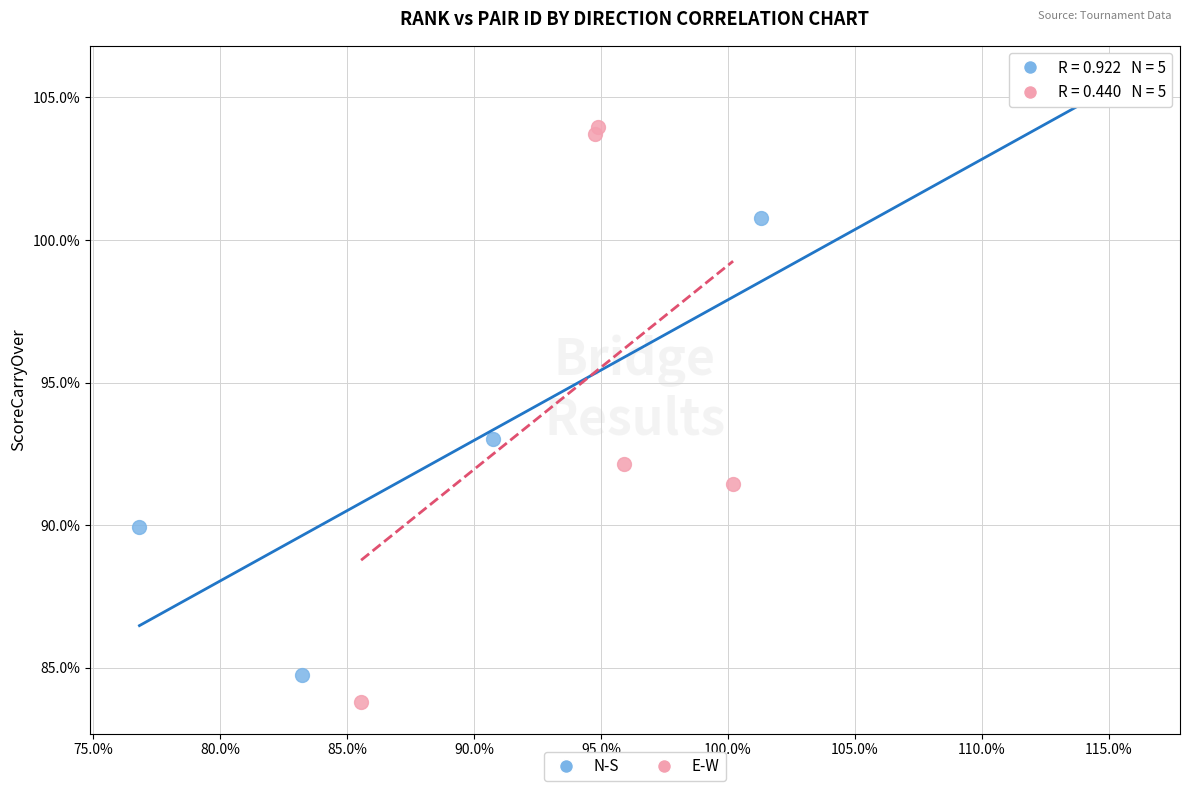

Which series reaches the minimum Y coordinate?

E-W